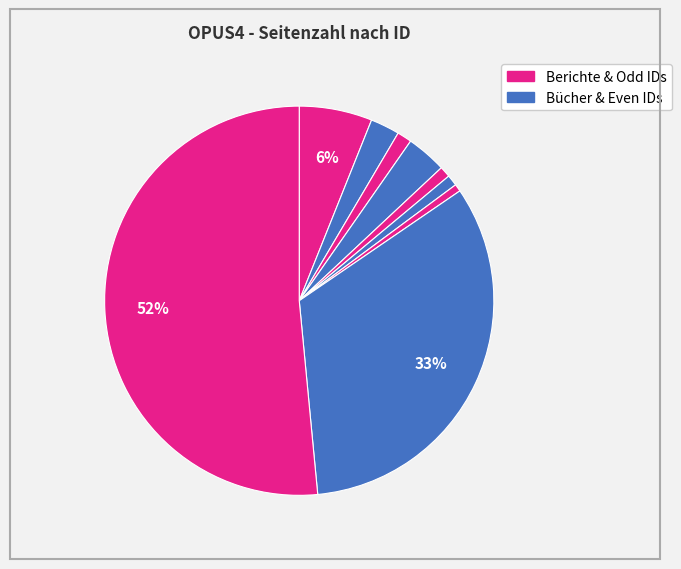

How many segments does this pie chart have?

9